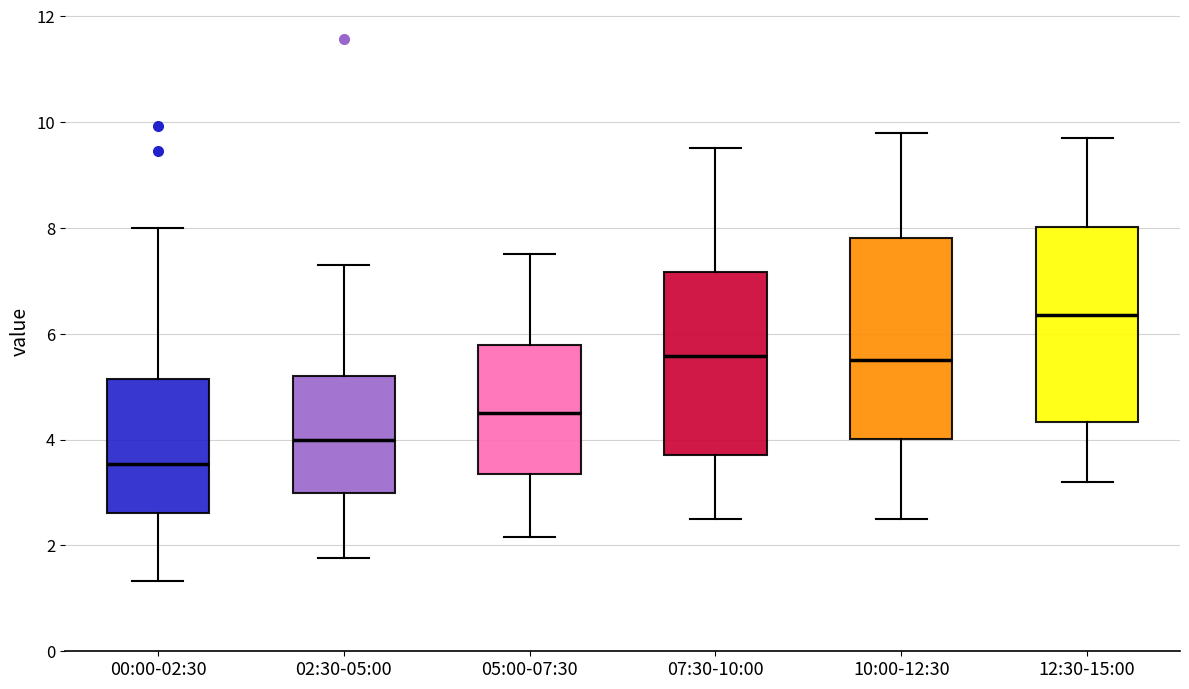

Reading left to right, read every box against the y-axis: the position of its median line, the range the box covers, and the ends of its whiskers. The values are not printed on the chart, so give them approximately, as read against the axis.

00:00-02:30: median 3.6, box 2.6 to 5.2, whiskers 1.4 to 8.0
02:30-05:00: median 4.0, box 3.0 to 5.2, whiskers 1.8 to 7.4
05:00-07:30: median 4.6, box 3.4 to 5.8, whiskers 2.2 to 7.6
07:30-10:00: median 5.6, box 3.8 to 7.2, whiskers 2.6 to 9.6
10:00-12:30: median 5.6, box 4.0 to 7.8, whiskers 2.6 to 9.8
12:30-15:00: median 6.4, box 4.4 to 8.0, whiskers 3.2 to 9.8